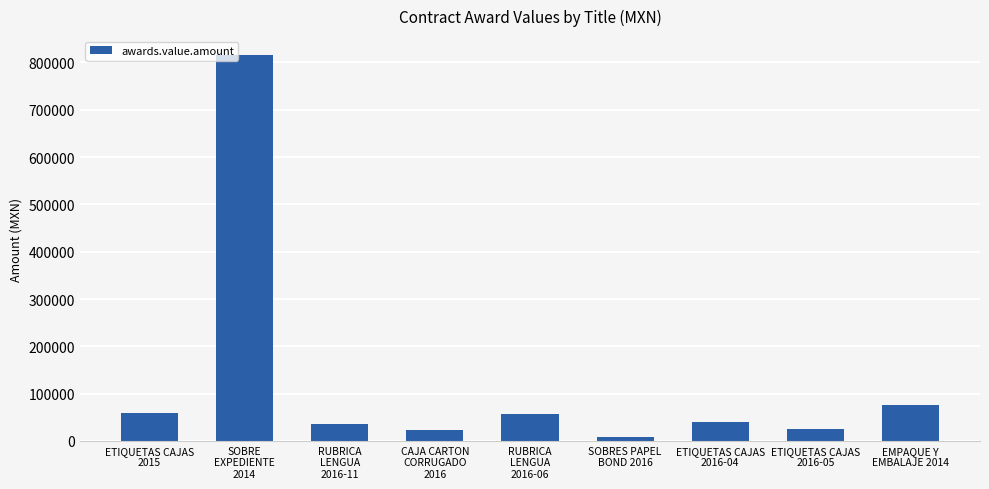

What is the sum of all values?

1136713.6